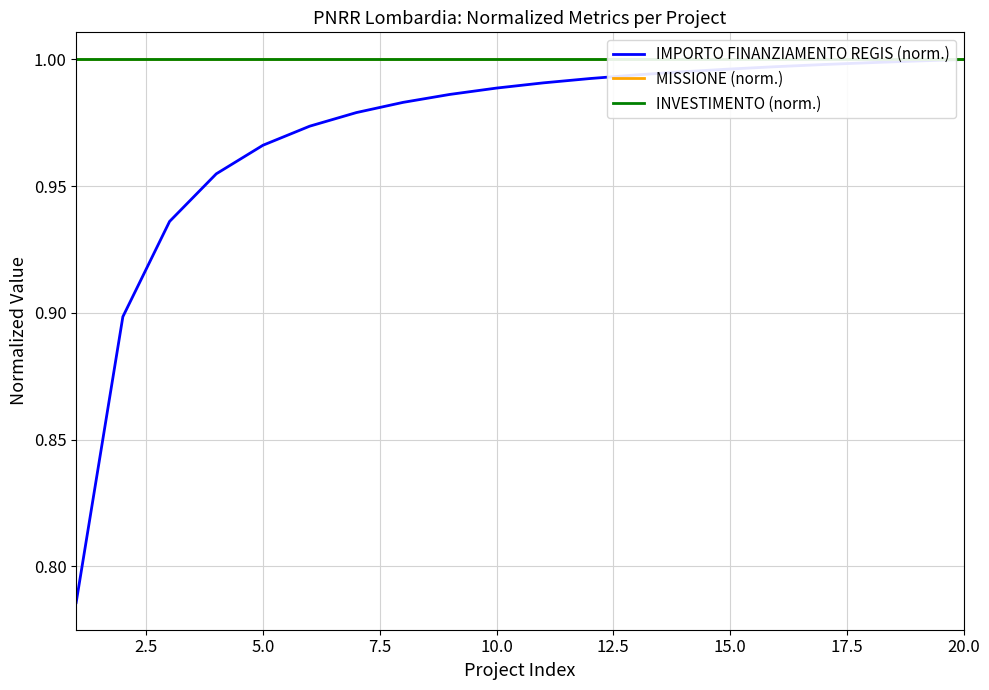

How many lines are shown in the chart?

3